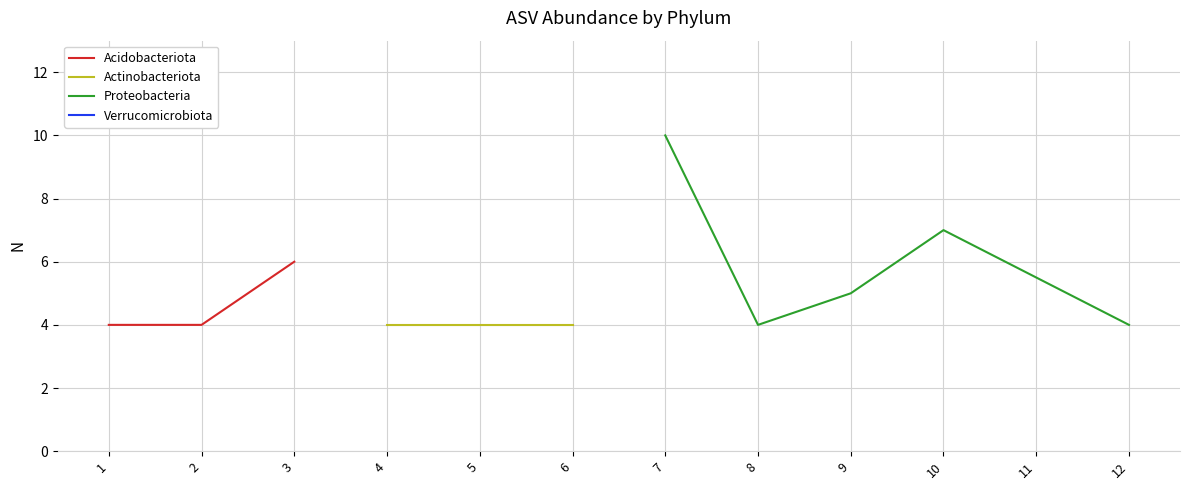

True or false: Acidobacteriota has a value of 4 at 2.

True